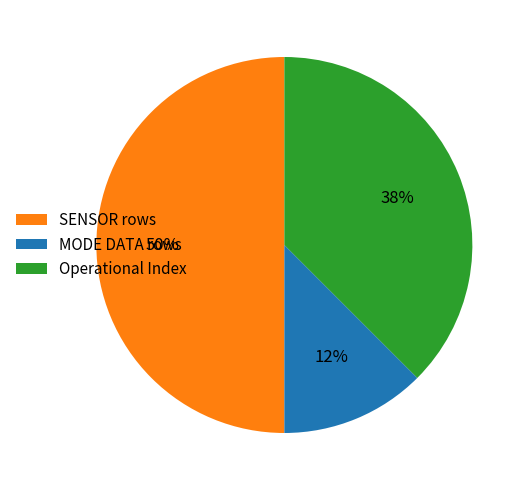

Is MODE DATA rows the majority of the pie?

No